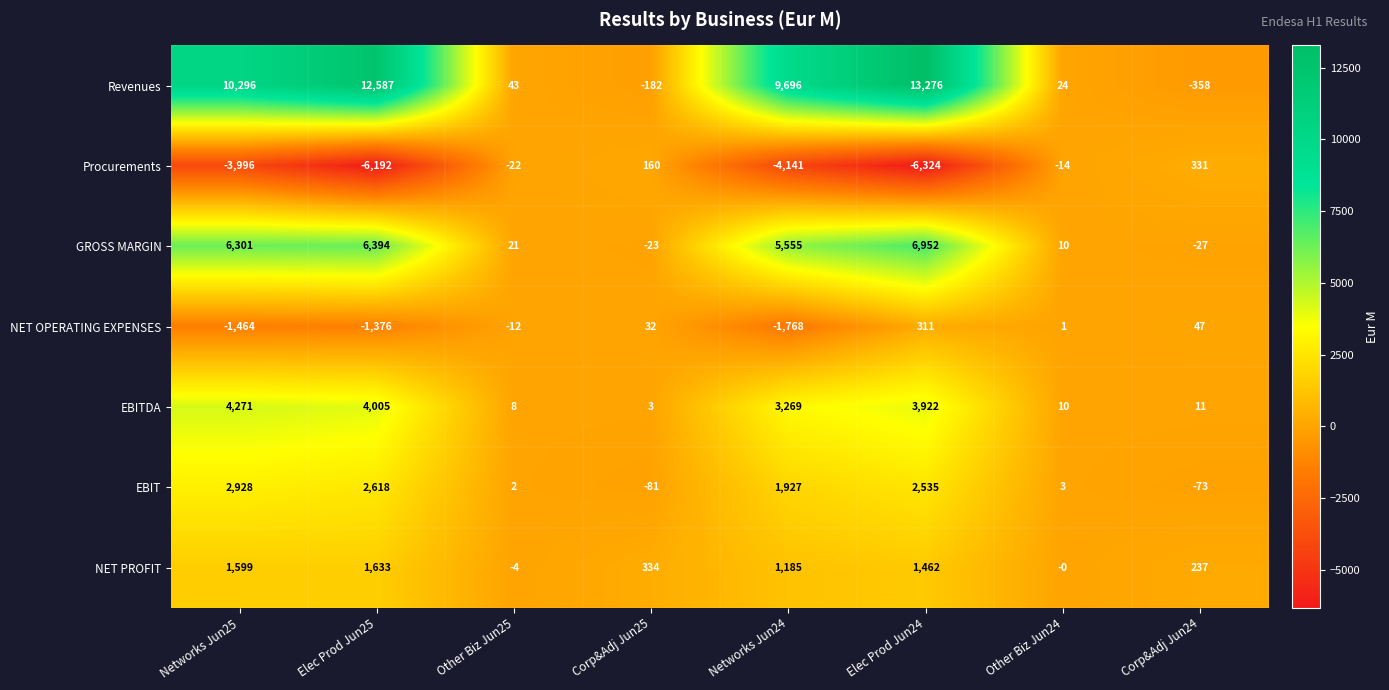

Rank the categories by GROSS MARGIN value from lowest to highest.

Corp&Adj Jun24, Corp&Adj Jun25, Other Biz Jun24, Other Biz Jun25, Networks Jun24, Networks Jun25, Elec Prod Jun25, Elec Prod Jun24